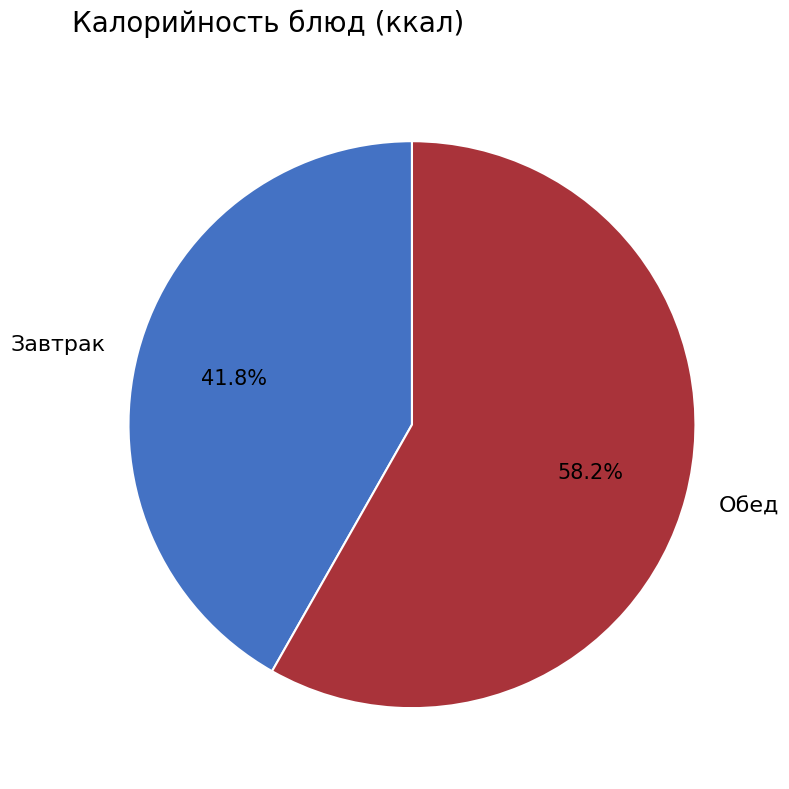

Is the sum of Завтрак and Обед greater than half?

Yes